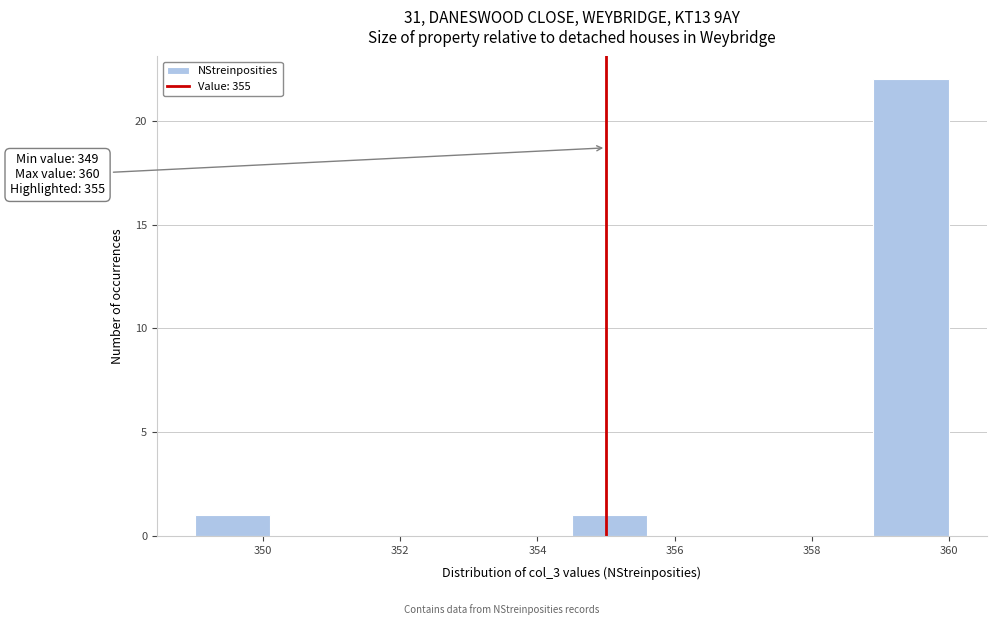

Which range on the x-axis has the tallest bar?

358.9 to 360.0